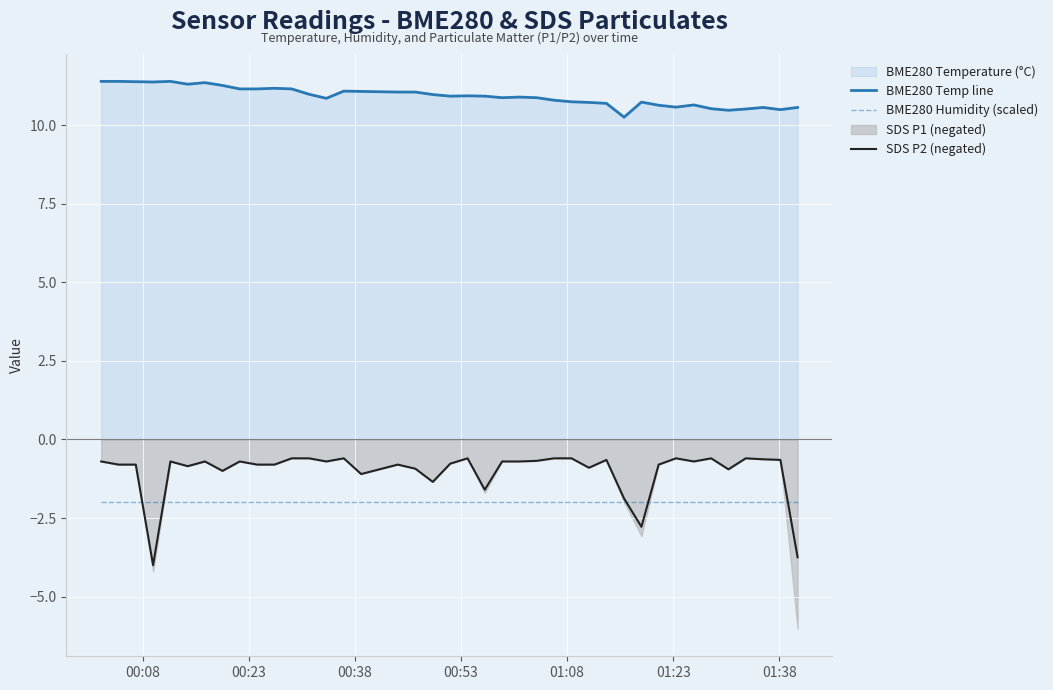

What is the difference between the maximum and second lowest values in the BME280 Temp line series?

0.9